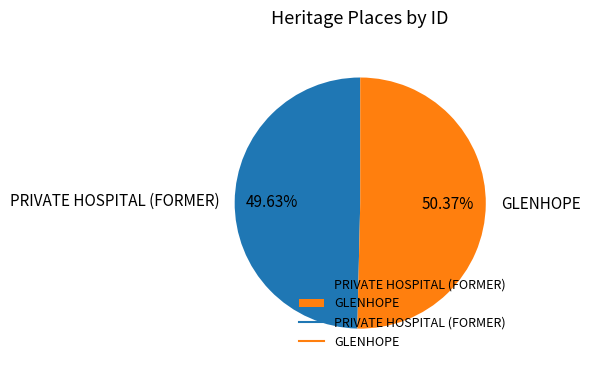

True or false: PRIVATE HOSPITAL (FORMER) accounts for 57% of the total.

False